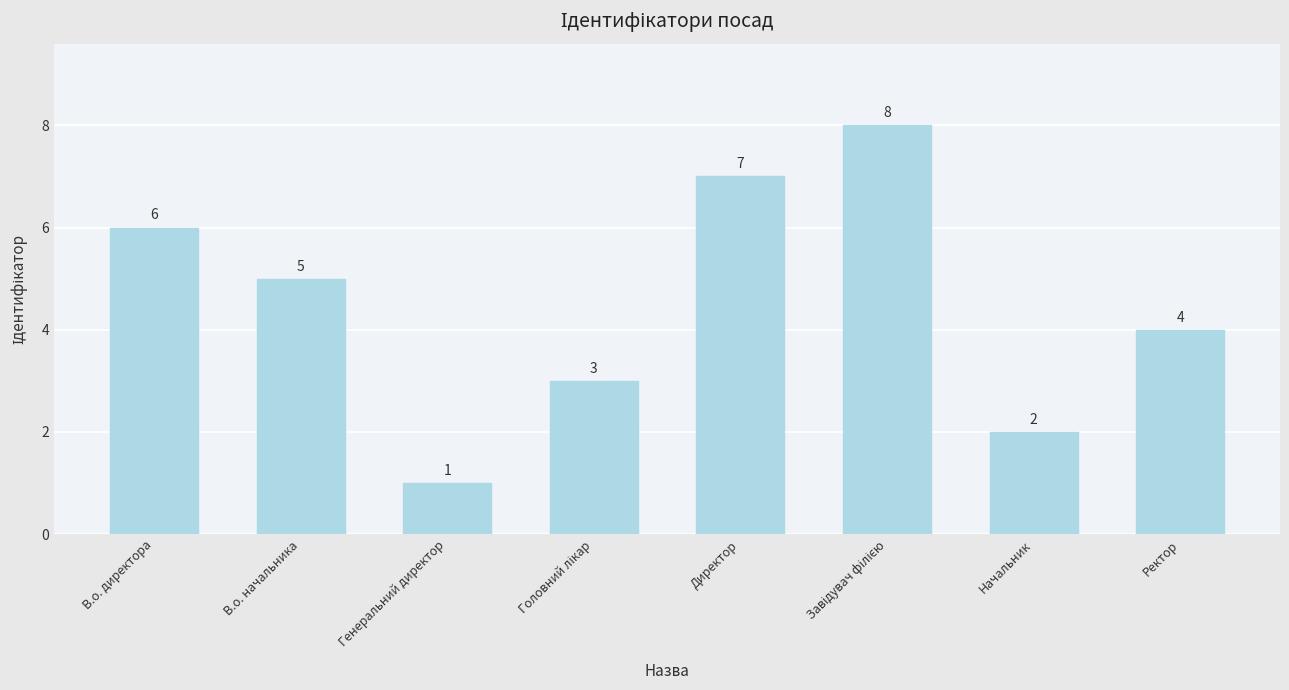

Reading right to left, extract all data points from this chart.

4	2	8	7	3	1	5	6